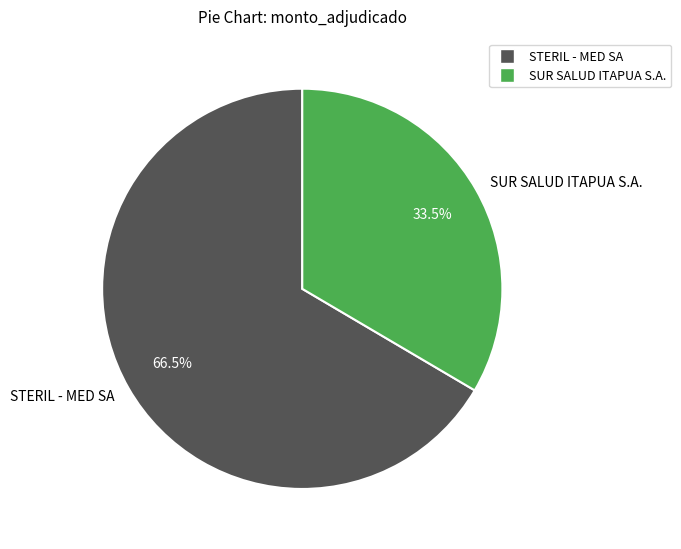

Which category has the biggest portion of the pie?

STERIL - MED SA